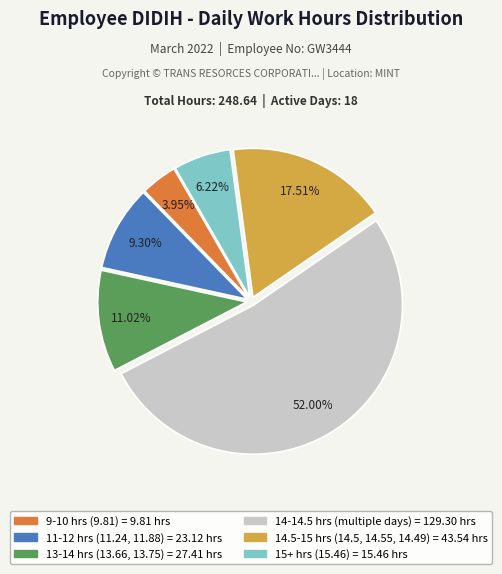

Is there a majority slice in this chart?

Yes